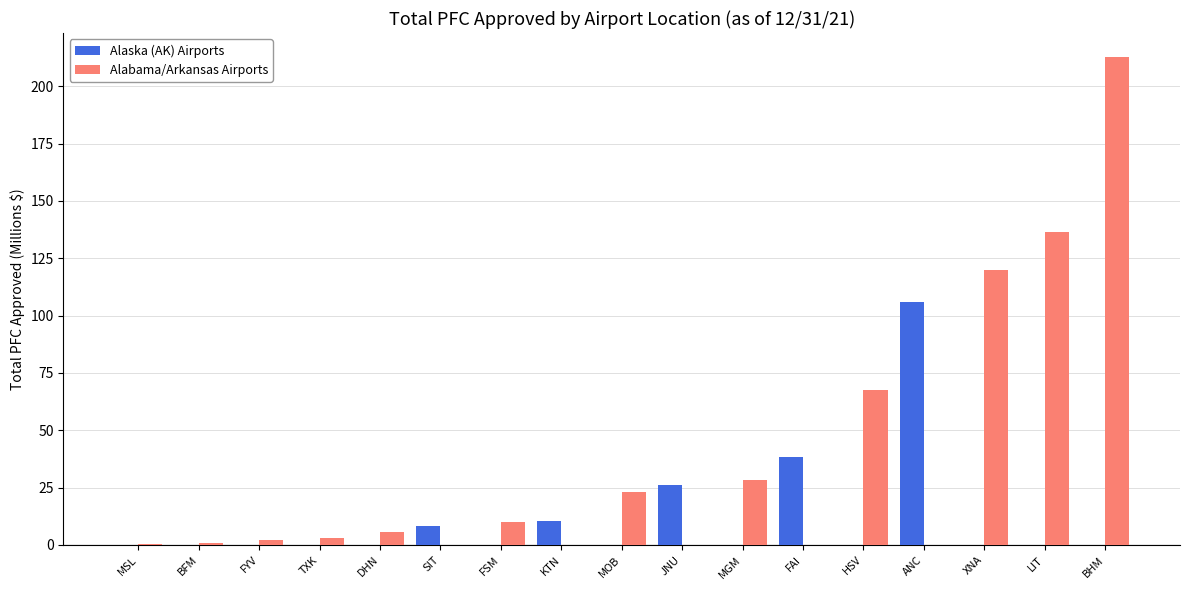

Does the chart contain stacked bars?

No